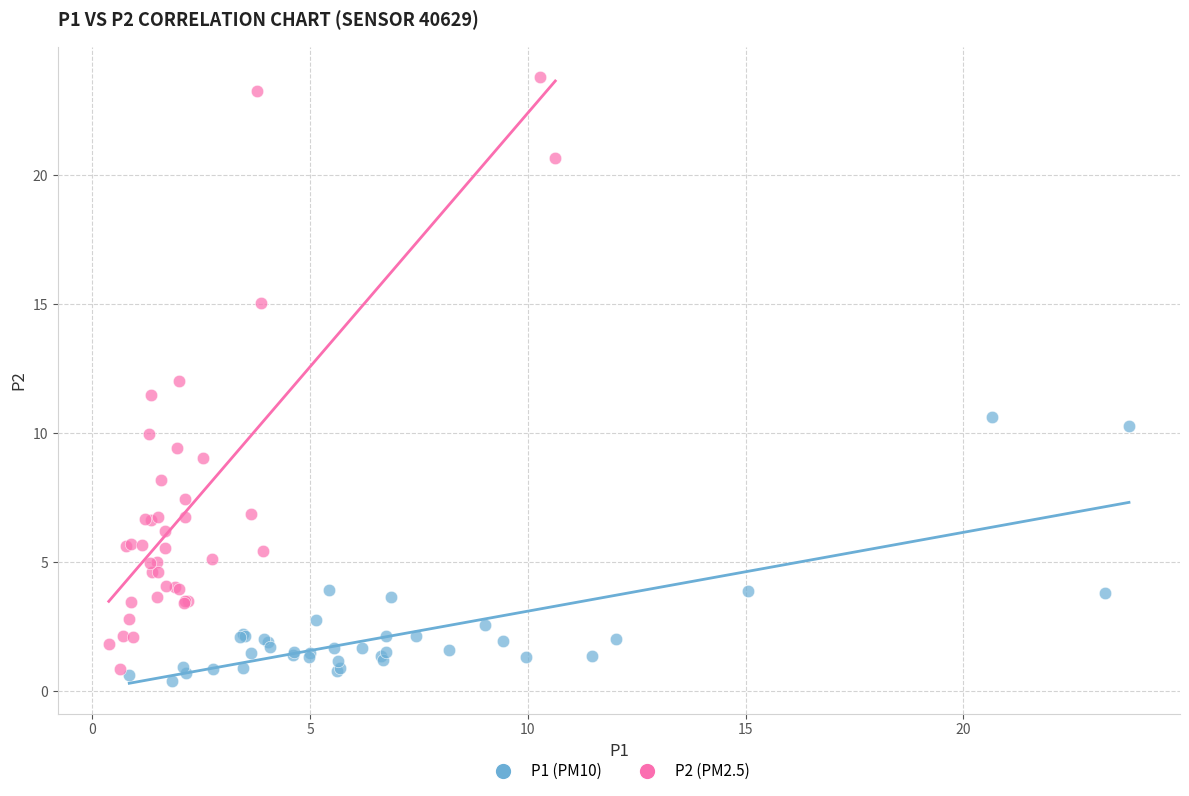

Which series contains the highest Y value?

P2 (PM2.5)